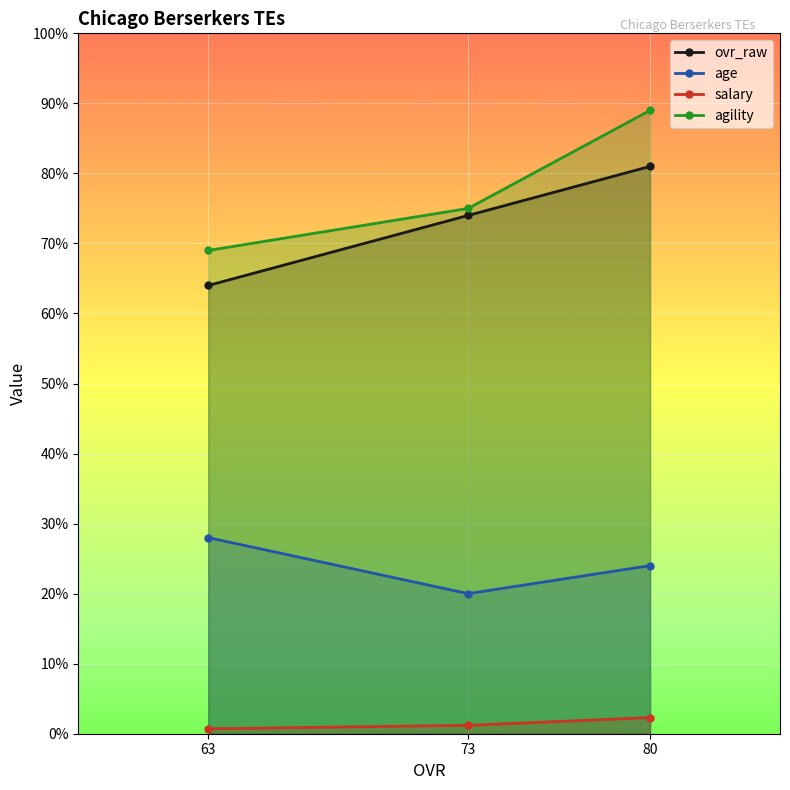

Reading right to left, what are all the values shown in this chart?

ovr_raw: 80=81.0	73=74.0	63=64.0
age: 80=24.0	73=20.0	63=28.0
salary: 80=2.3	73=1.2	63=0.7
agility: 80=89.0	73=75.0	63=69.0